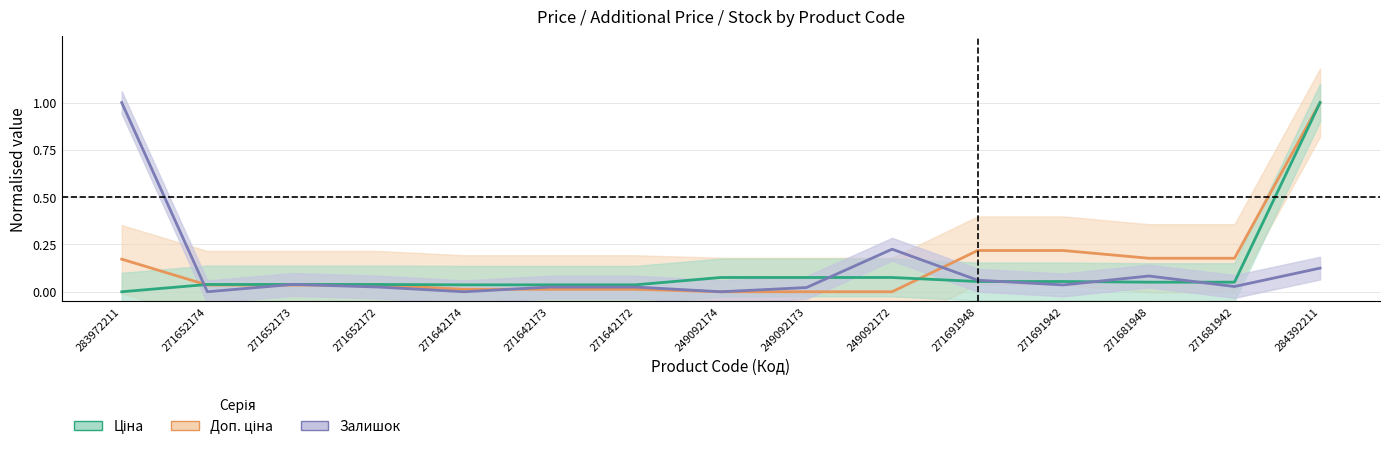

After their last crossing, which series has the higher values: Залишок or Доп. ціна?

Доп. ціна